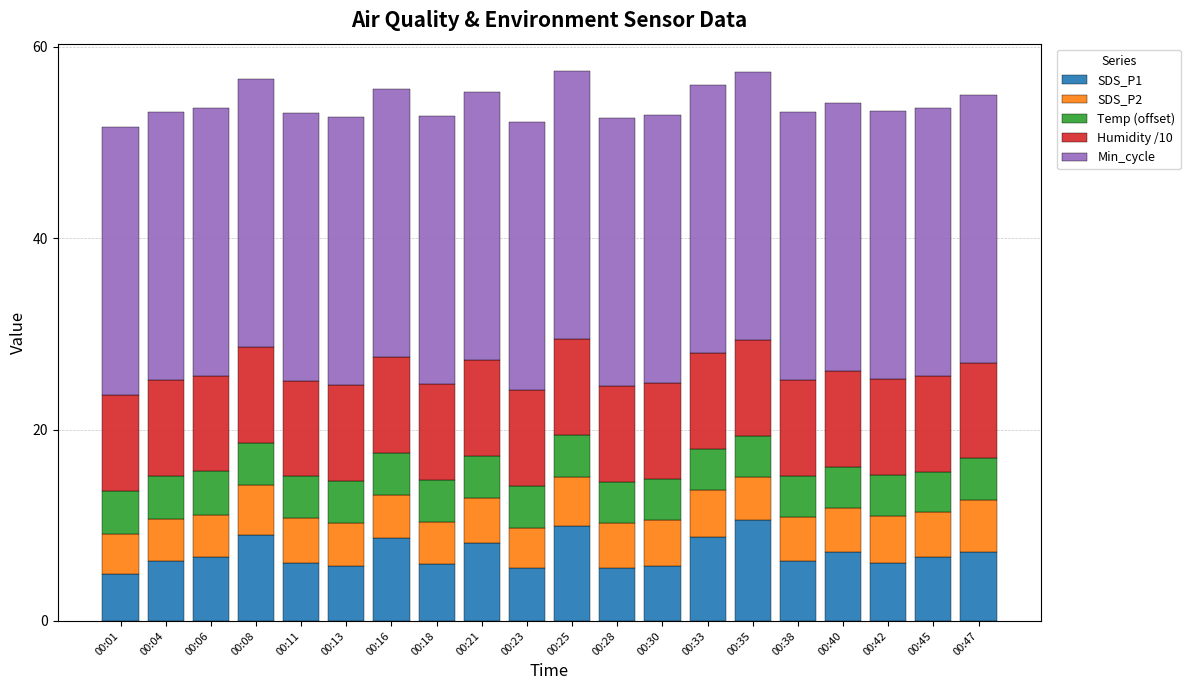

What is the difference between the SDS_P1 values at 00:01 and 00:06?

1.8